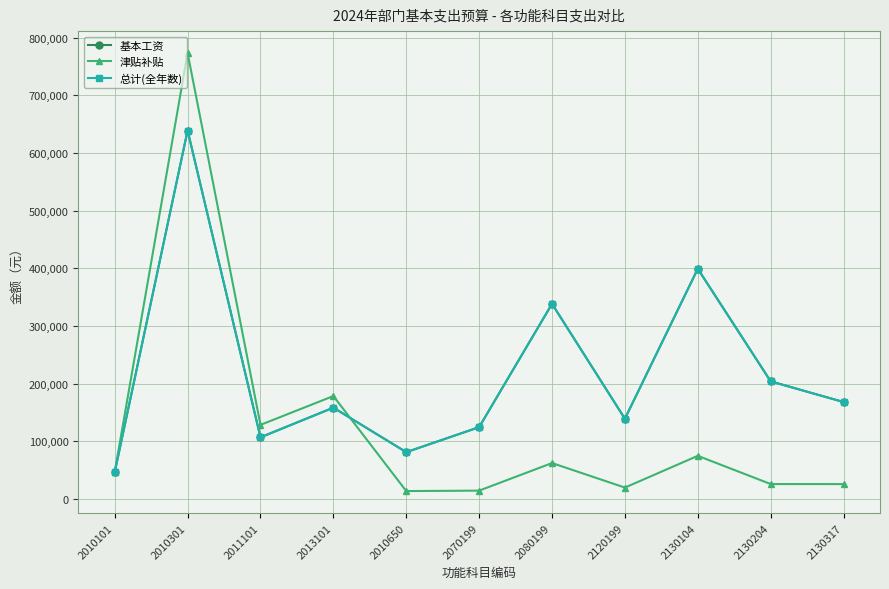

Which category has the lowest value across all series?

2010650